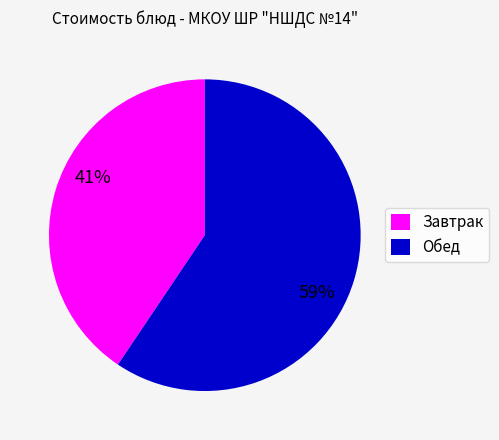

To the nearest percent, what is the average slice percentage?

50%